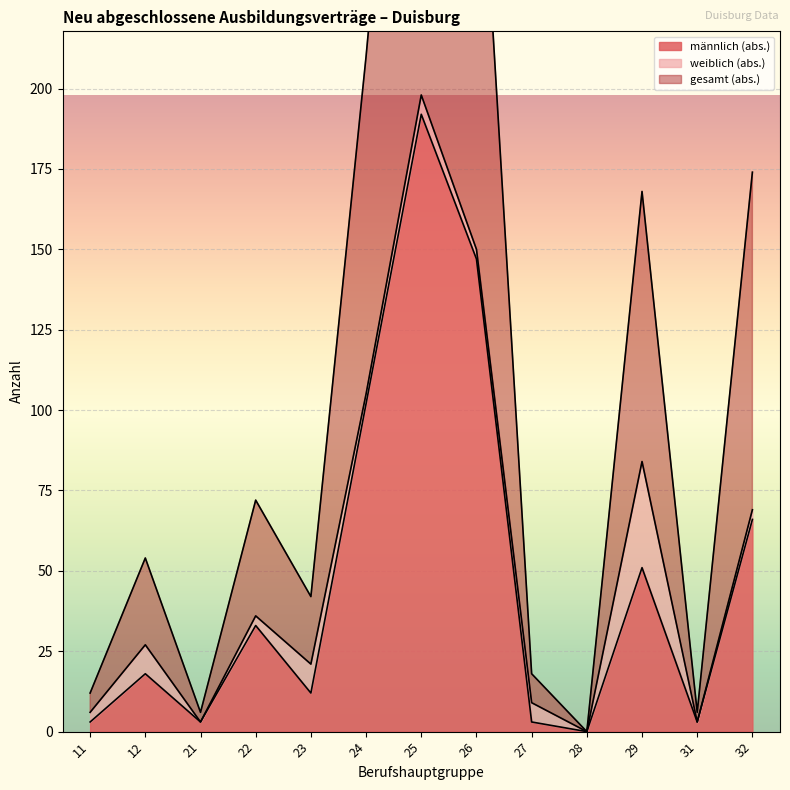

Where is gesamt (abs.) nearest to the value 198?

24